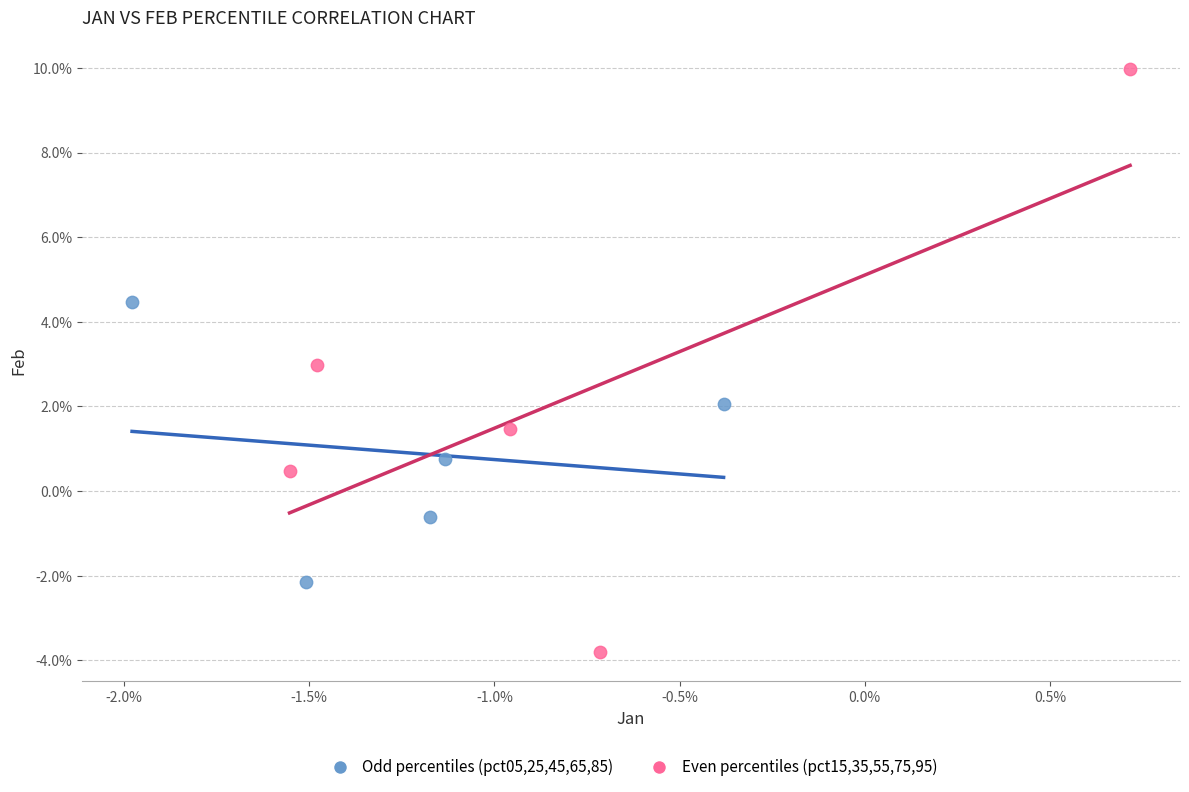

Which series contains the lowest Y value?

Even percentiles (pct15,35,55,75,95)